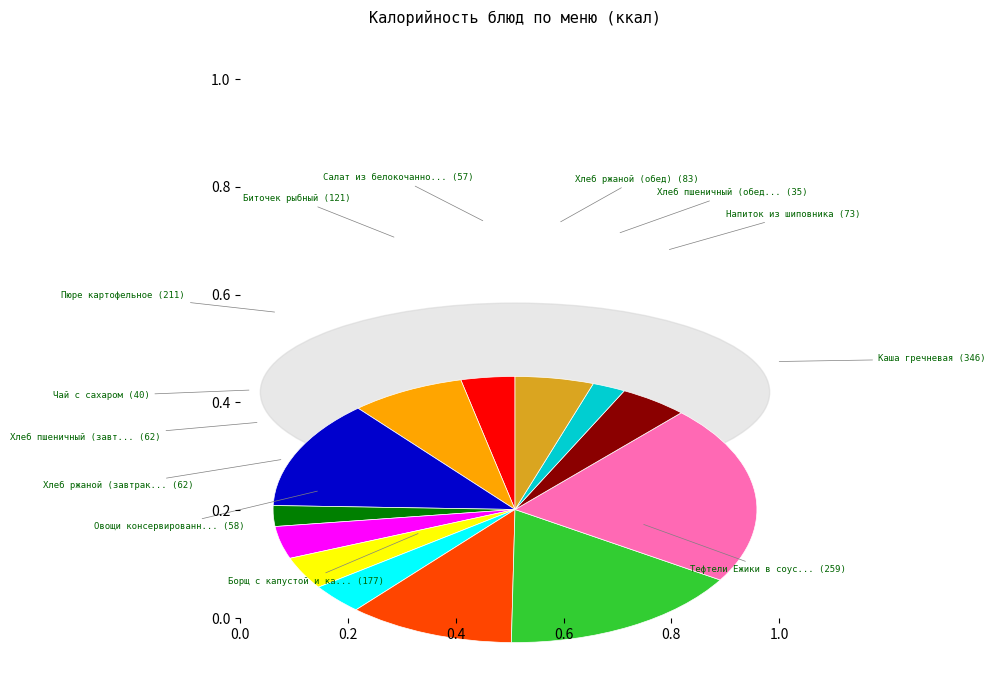

To the nearest percent, what percentage of the pie is Овощи консервированные отварные?

4%